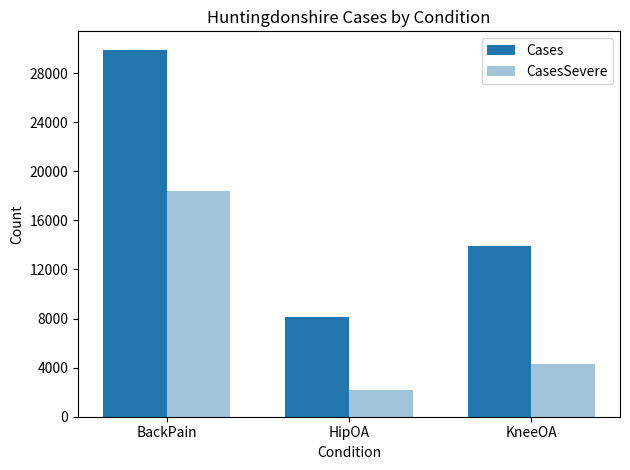

How many groups of bars are there?

3